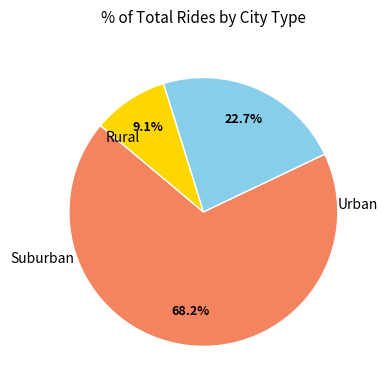

Is there any slice that represents more than half of the pie?

Yes